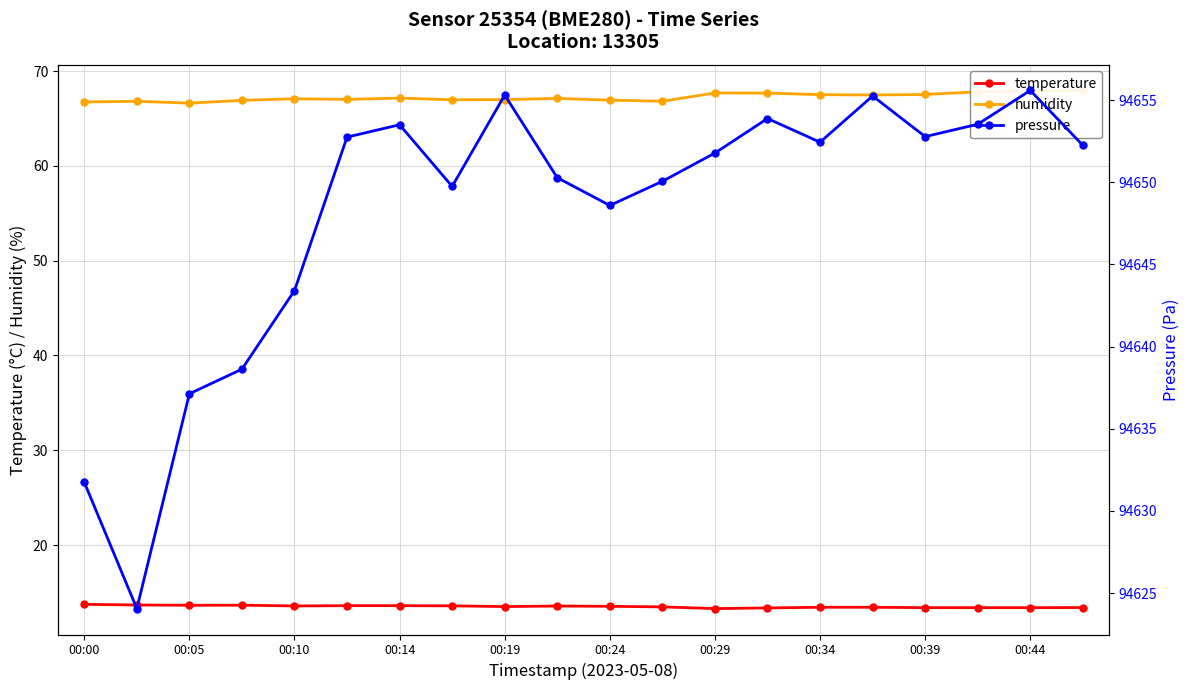

What is the difference between the highest and lowest values at 13?

94640.5